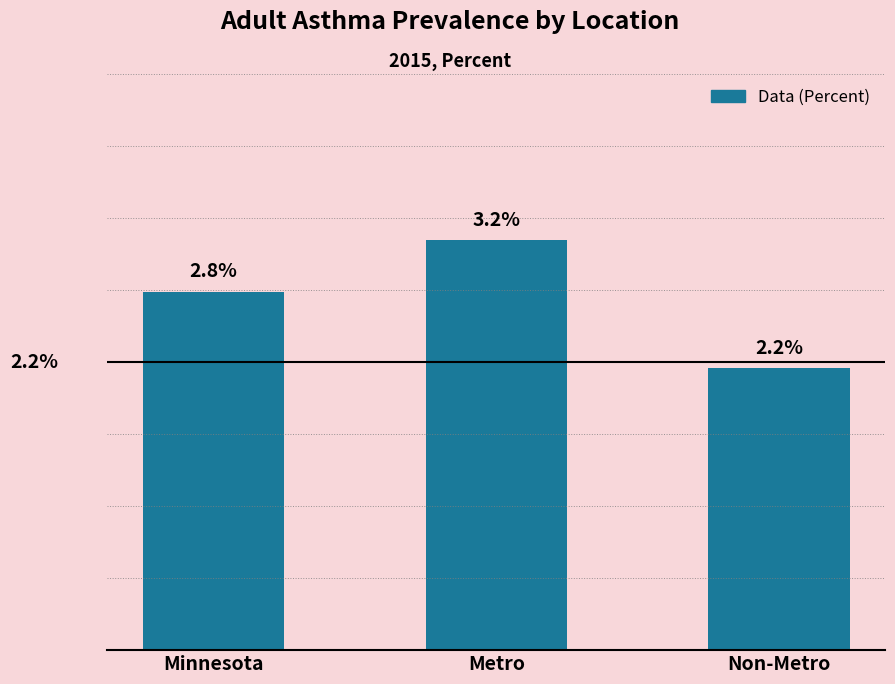

Count the number of categories in the chart.

3